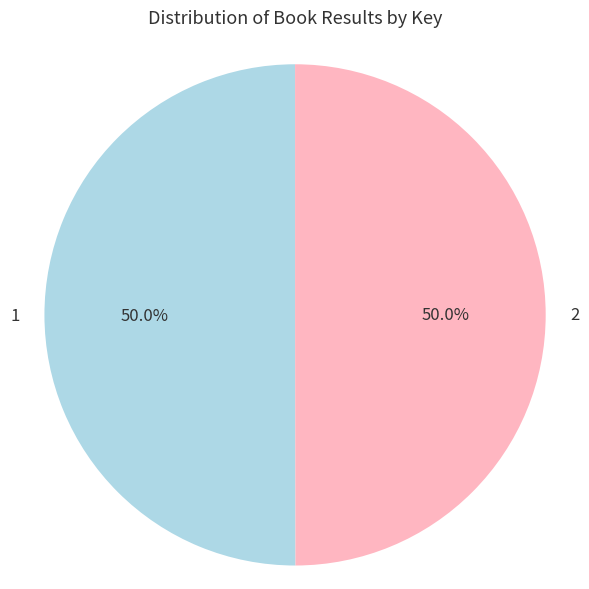

What percentage is the 1 slice, to the nearest percent?

50%